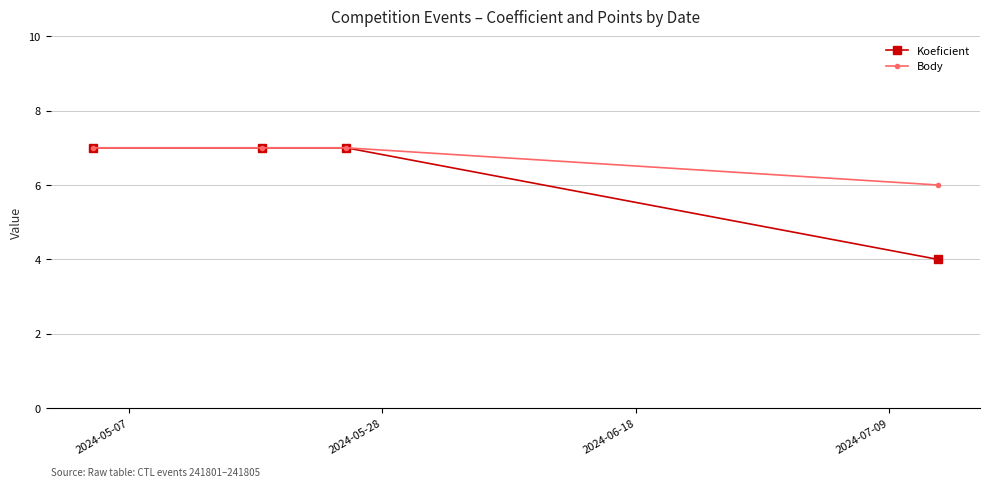

Reading left to right, transcribe all the data shown in this chart.

Koeficient: 7	7	7	4
Body: 7	7	7	6